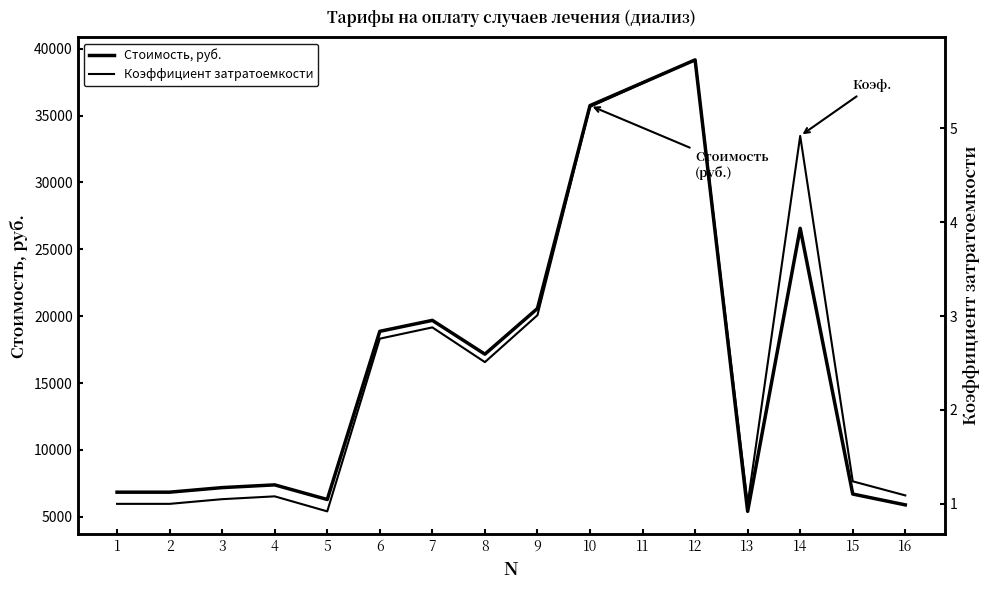

What is the approximate value of Стоимость, руб. at 3?

7177.0